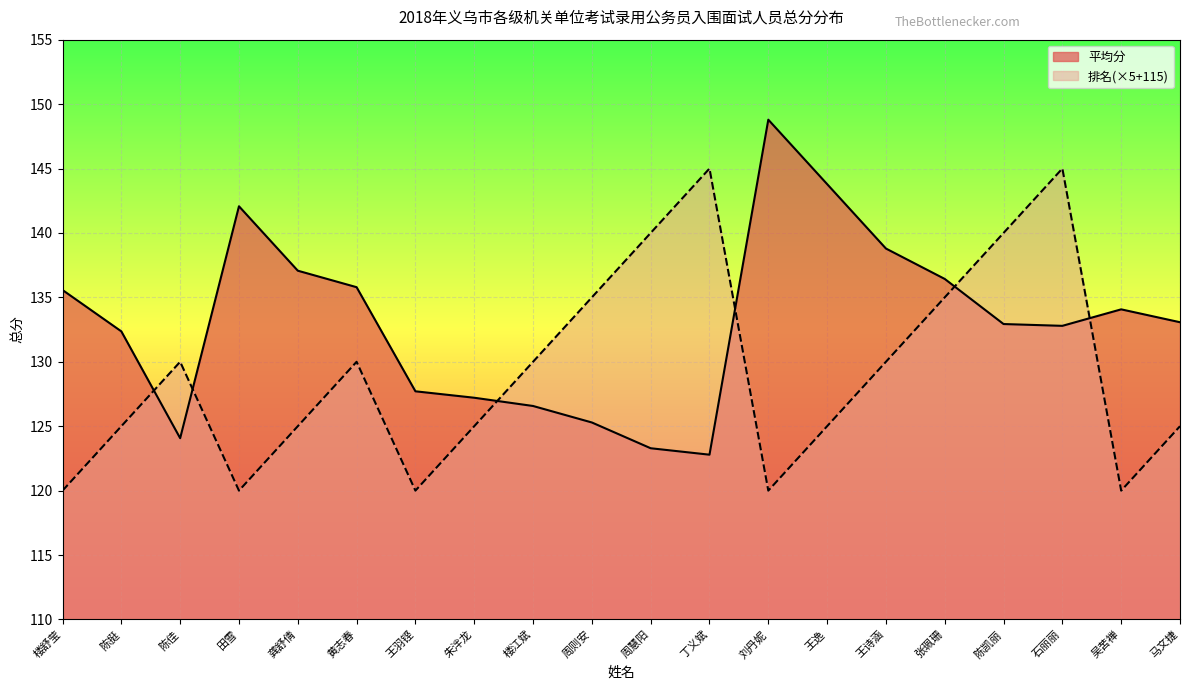

Reading right to left, transcribe all the data shown in this chart.

平均分: 133.1	134.1	132.8	132.9	136.4	138.8	143.8	148.8	122.8	123.3	125.3	126.6	127.2	127.7	135.8	137.1	142.1	124.1	132.4	135.6
排名: 125.0	120.0	145.0	140.0	135.0	130.0	125.0	120.0	145.0	140.0	135.0	130.0	125.0	120.0	130.0	125.0	120.0	130.0	125.0	120.0